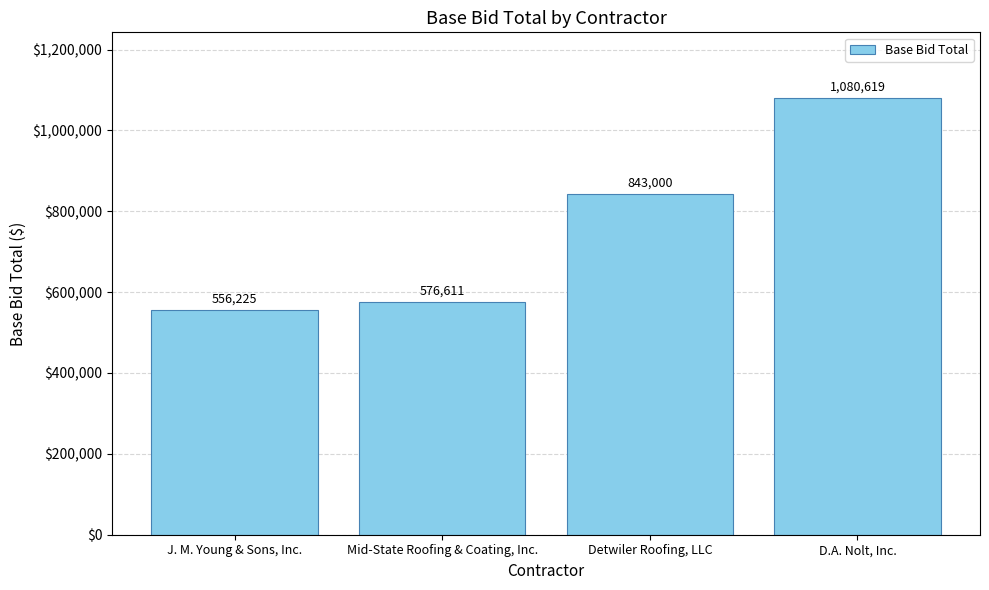

What is the minimum value shown in the chart?

556225